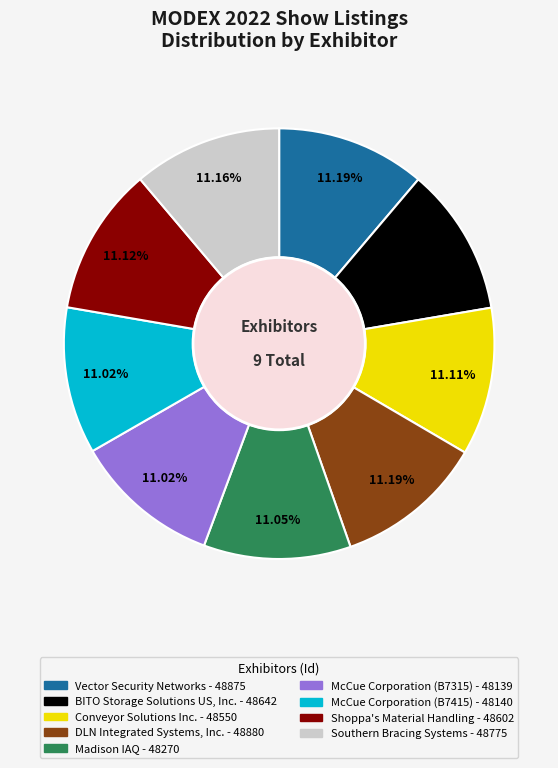

Is it true that Vector Security Networks is 11% of the pie?

True